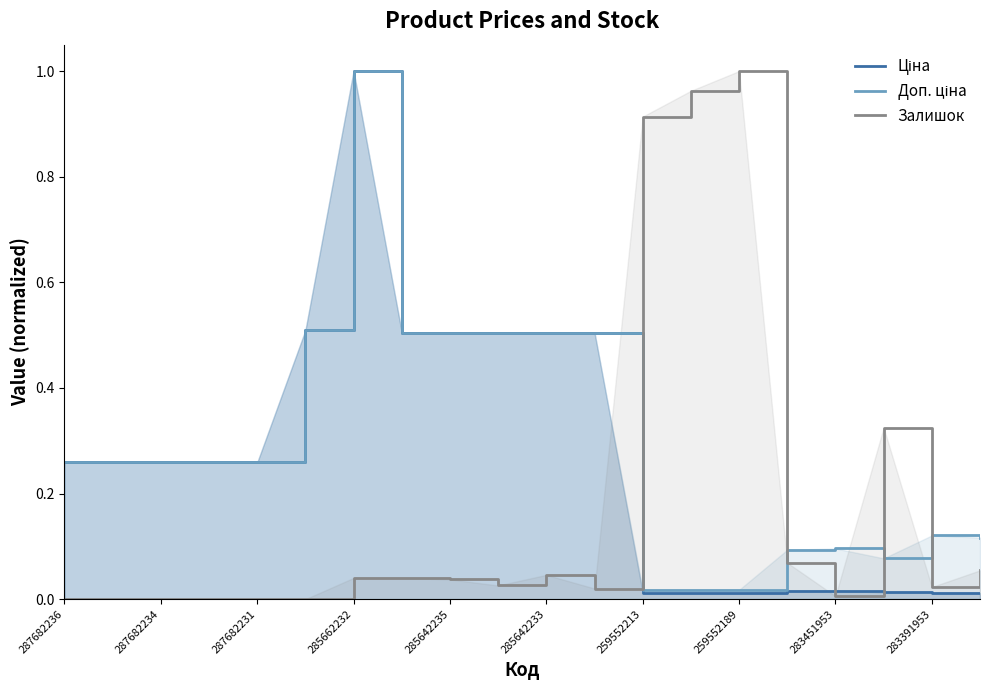

At which category is the sum across all series the highest?

285662232